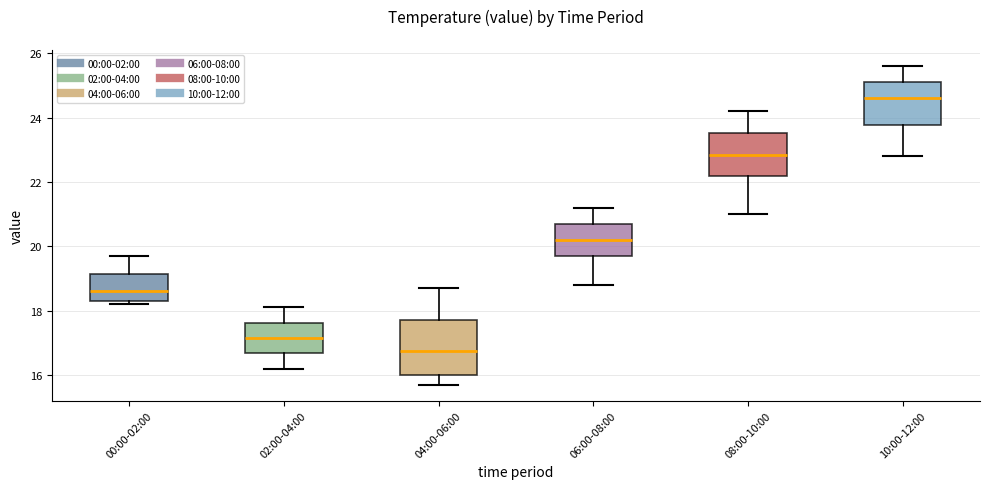

Where does the upper whisker of the box for 06:00-08:00 end on the y-axis? The values are not printed on the chart, so give them approximately, as read against the axis.

21.2